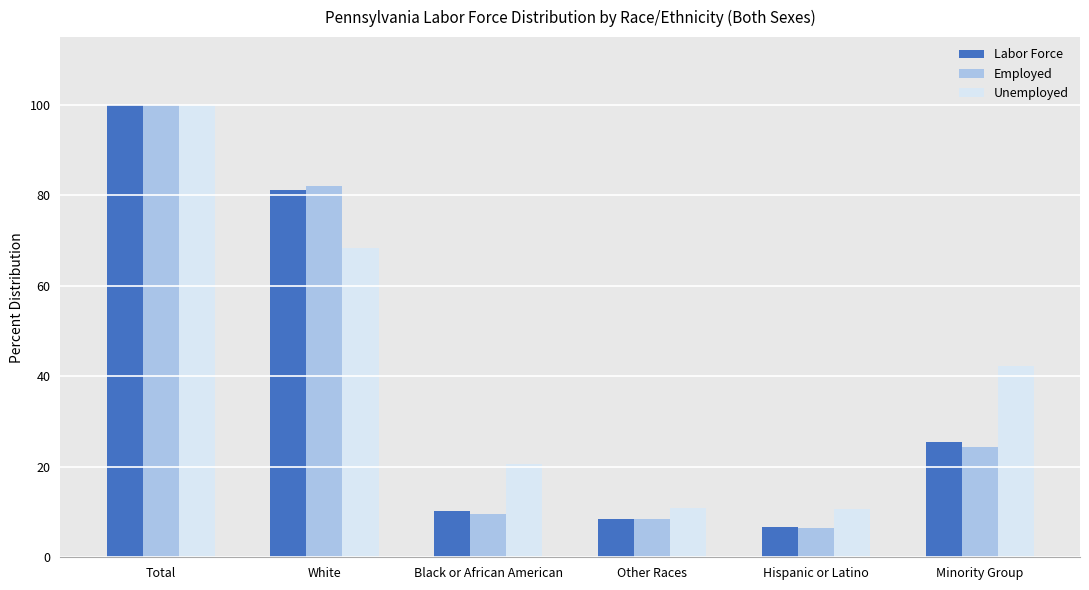

What is the minimum value shown in the chart?

6.5